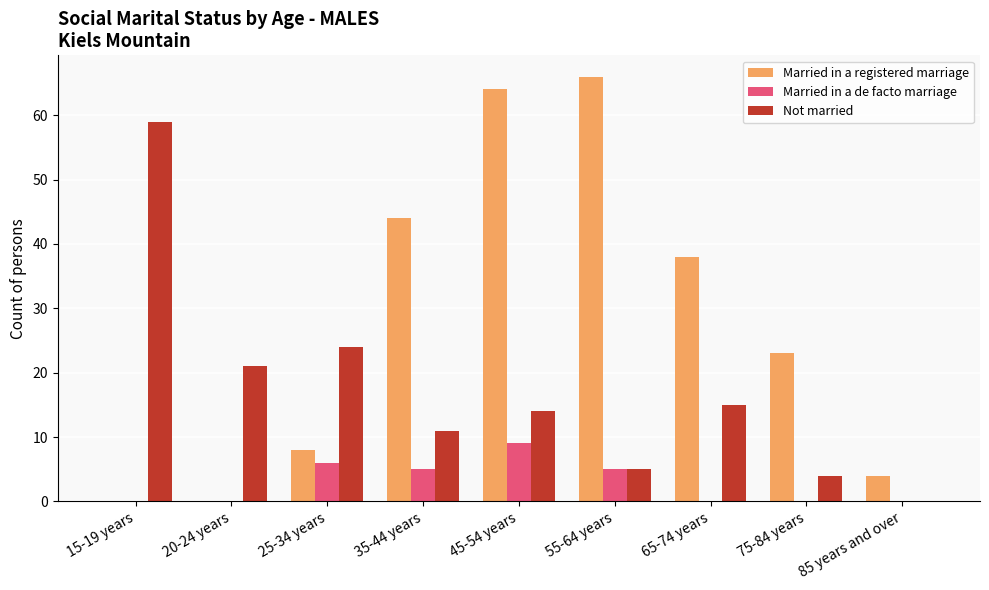

What is the total value across all series at 25-34 years?

38